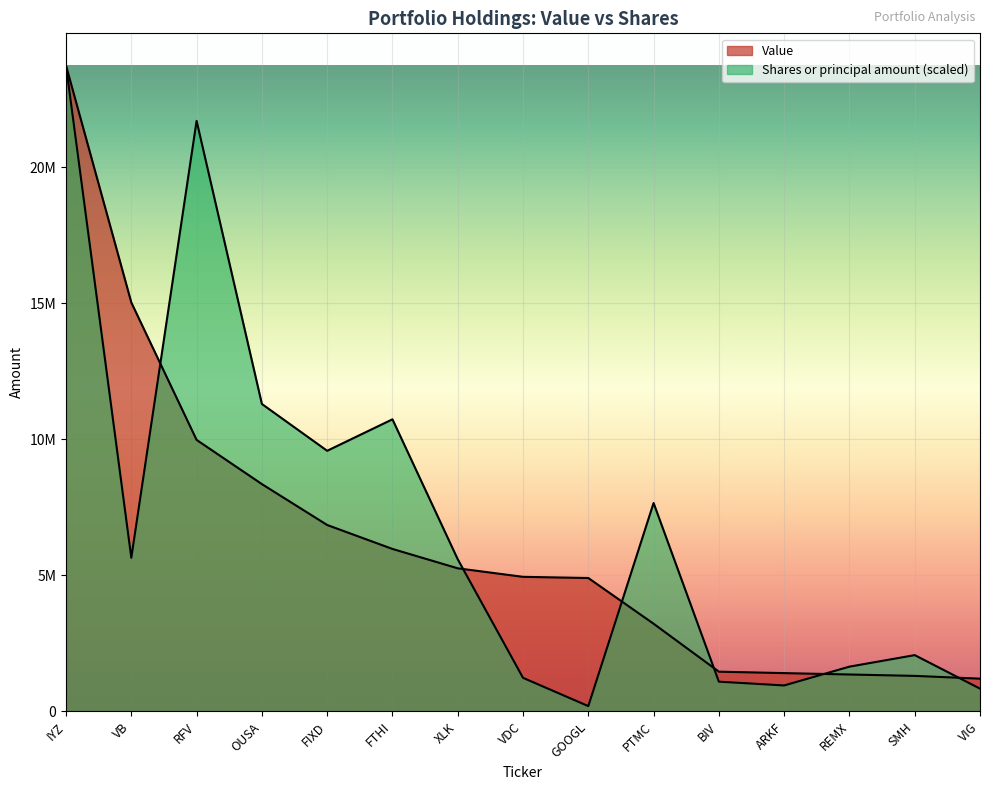

The value of Value at VIG is 1206000.0. True or false?

True